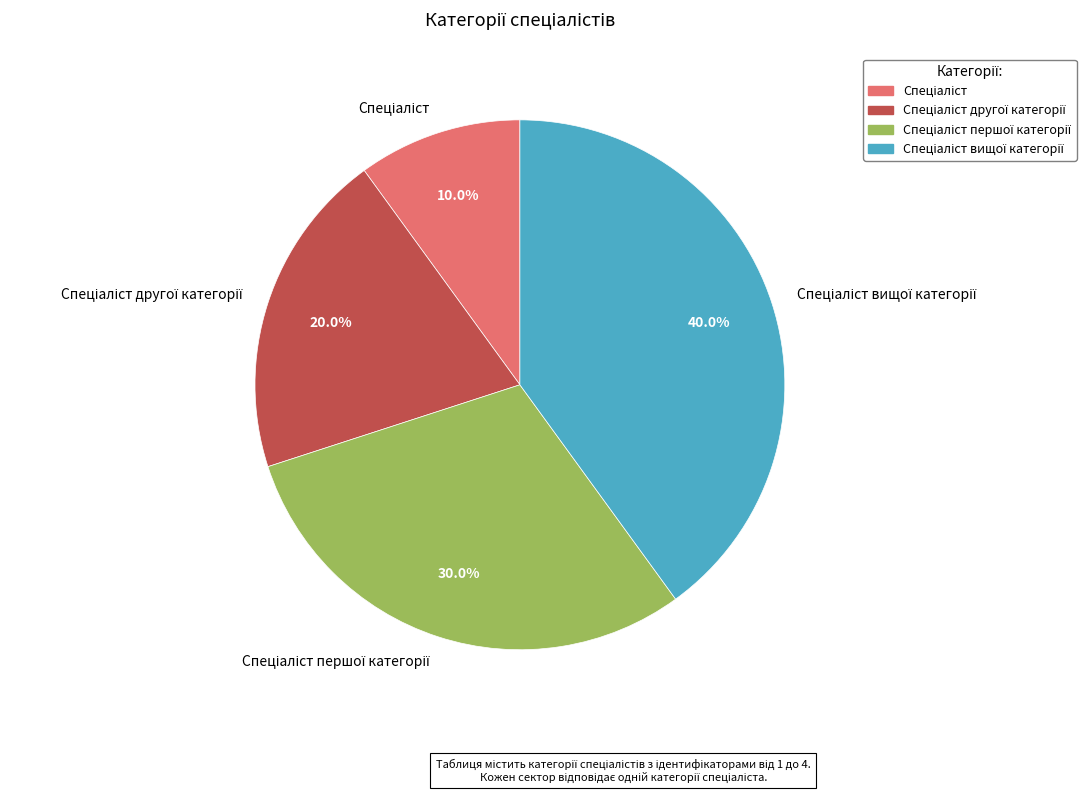

Is there any slice that represents more than half of the pie?

No